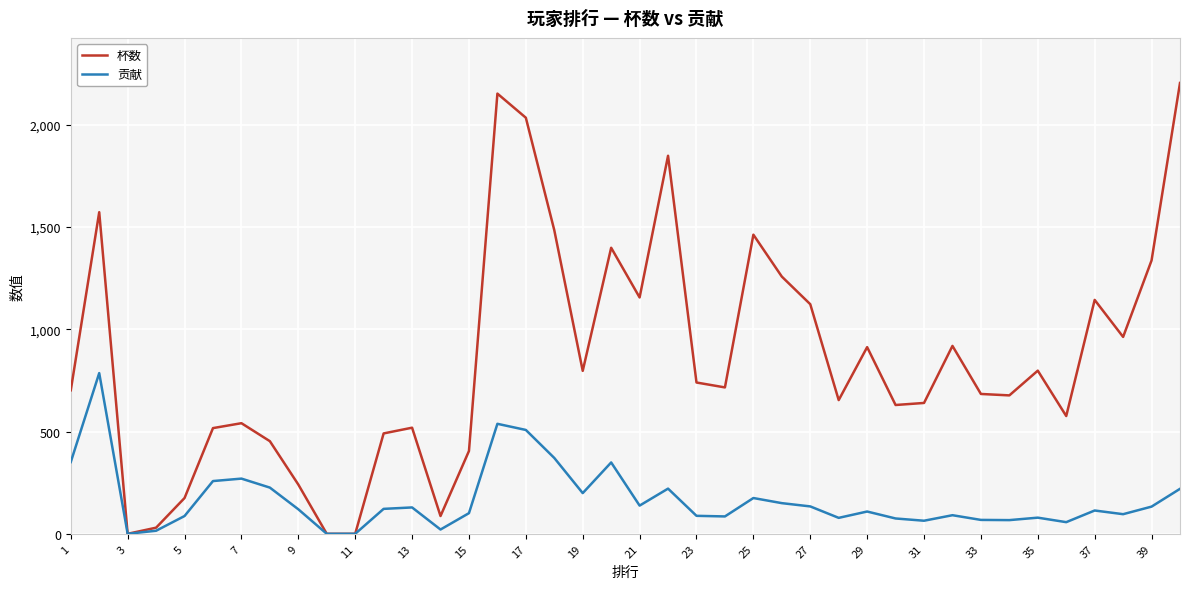

Which series has the largest total across all categories?

杯数